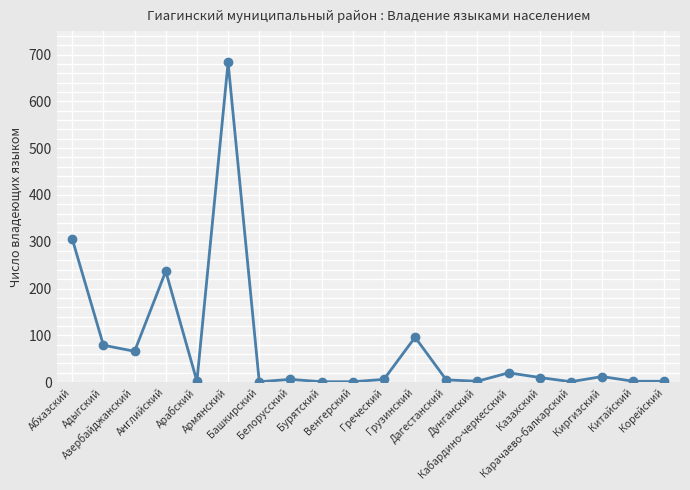

Where is the data nearest to the value 342?

Абхазский